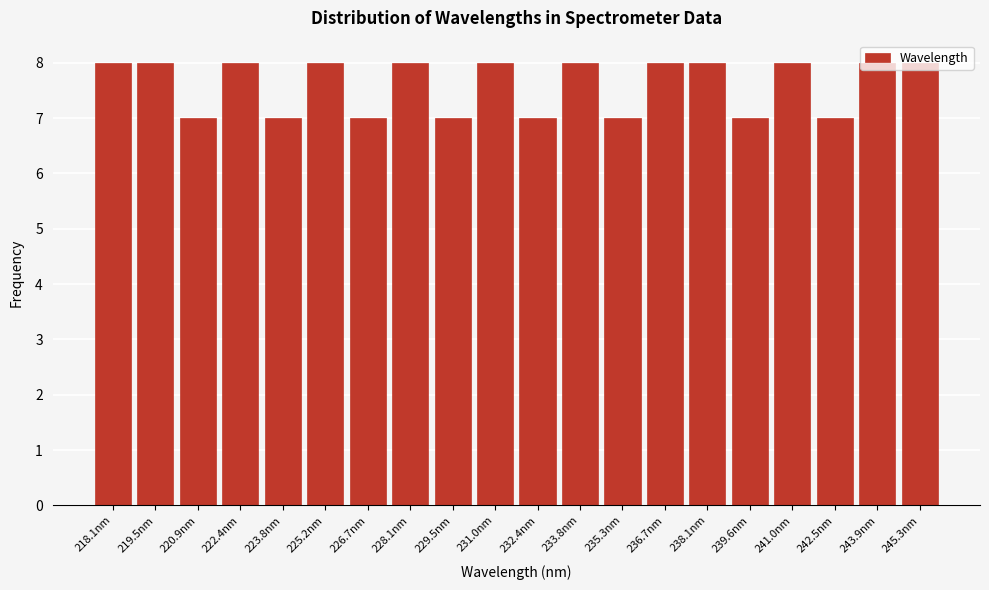

What is the minimum value shown in the chart?

7